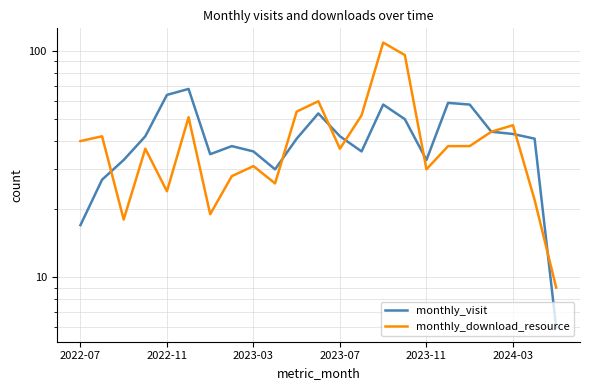

What are all the series names shown in the legend?

monthly_visit, monthly_download_resource